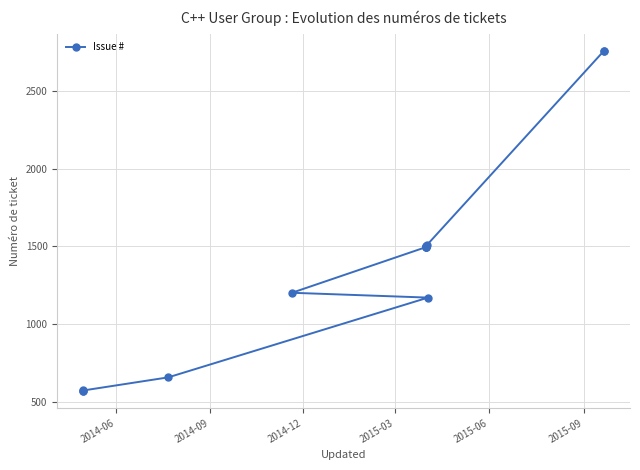

How many data points are less than 1497?

7